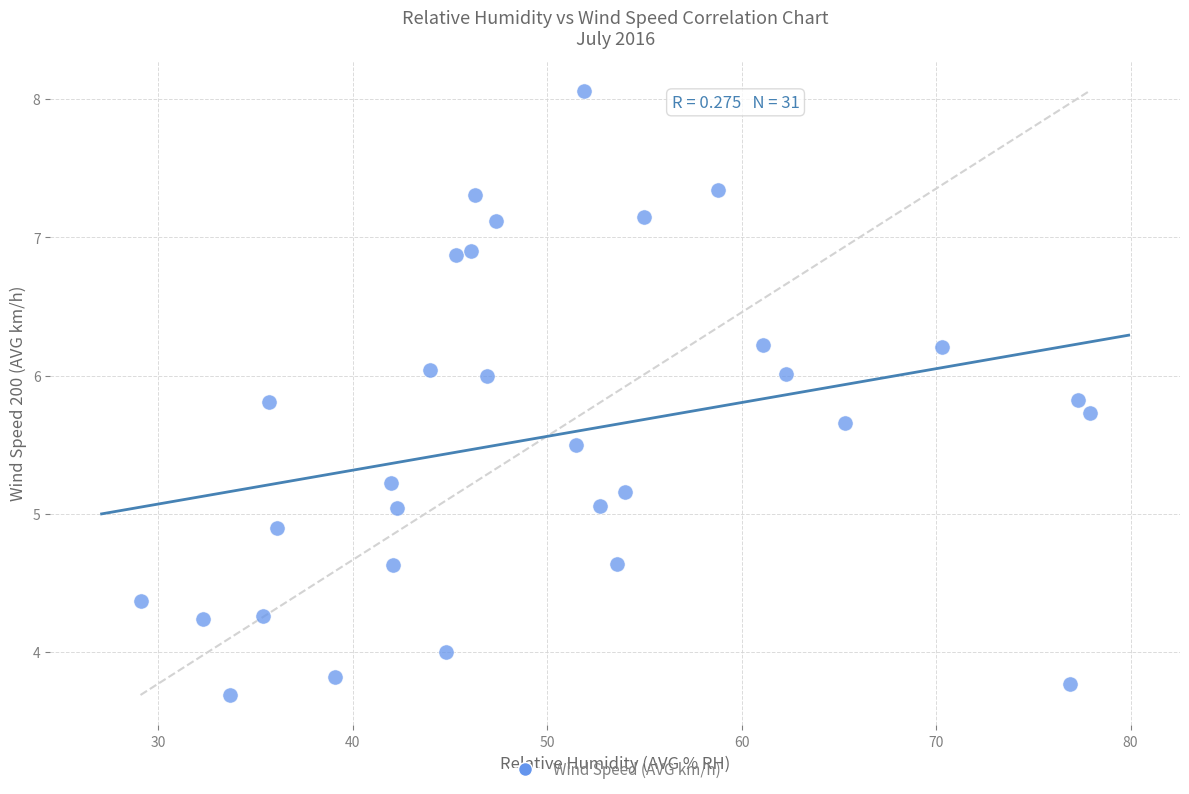

What is the range of X values (max minus min)?

48.8